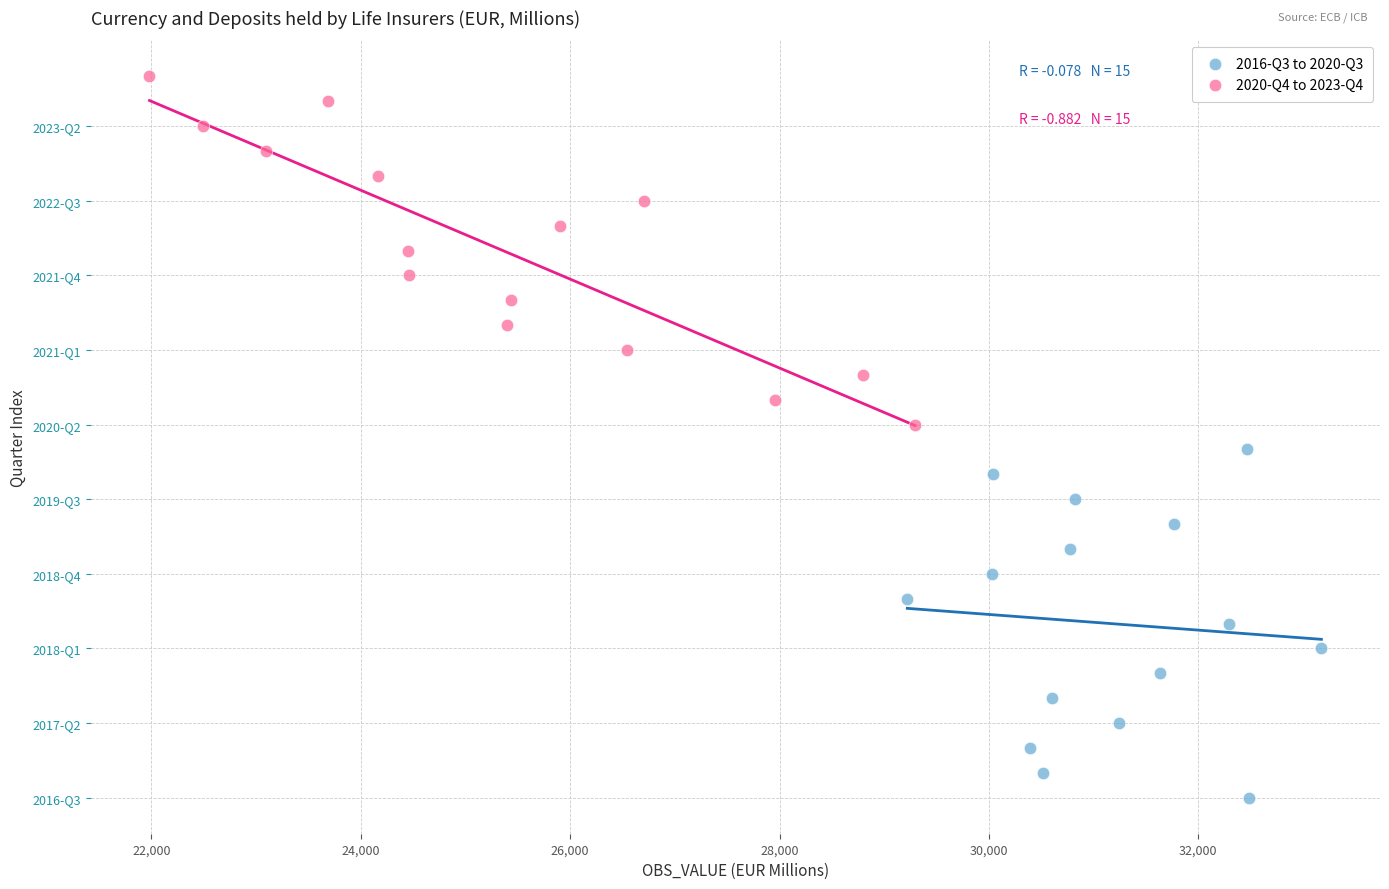

Which series reaches the maximum Y coordinate?

2020-Q4 to 2023-Q4